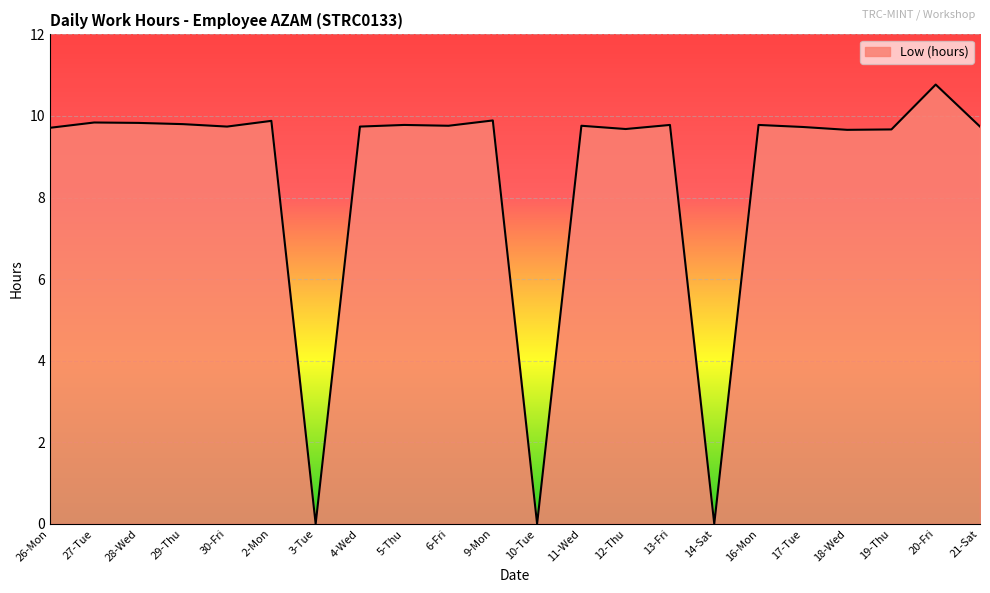

Count the number of categories in the chart.

22